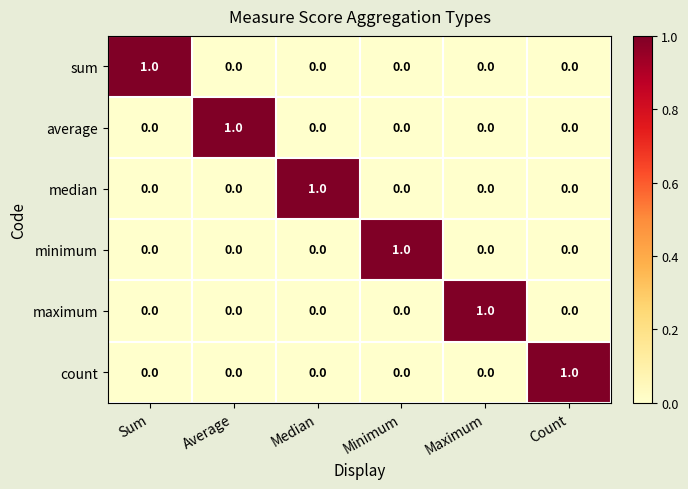

True or false: median has a value of 0 at Minimum.

True